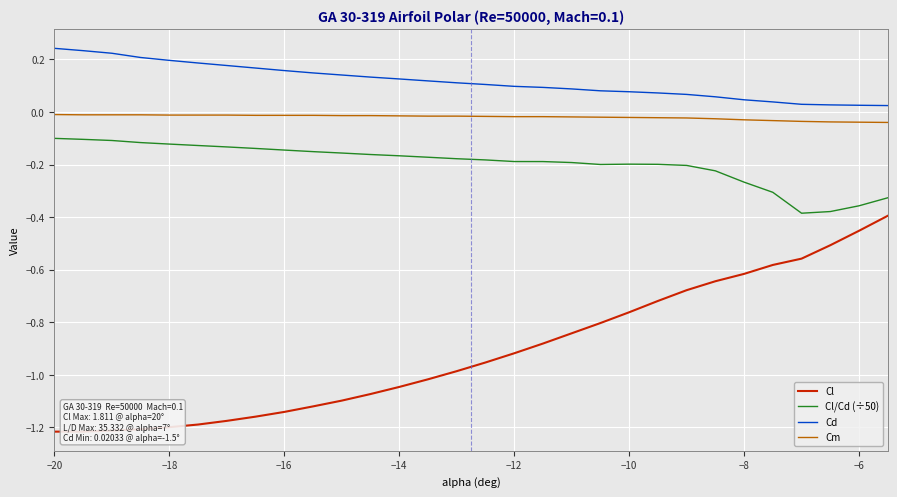

True or false: Cm and Cd cross at least once.

False